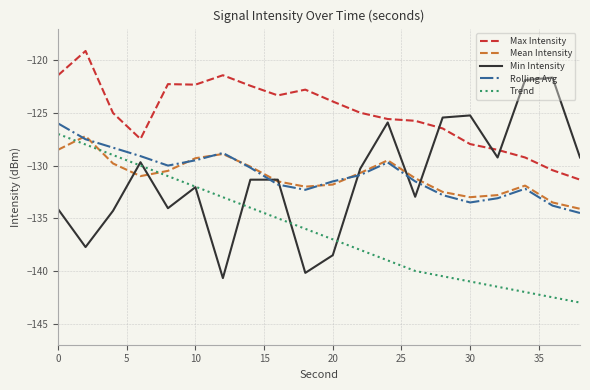

Which series has the largest range (max minus min)?

Min Intensity